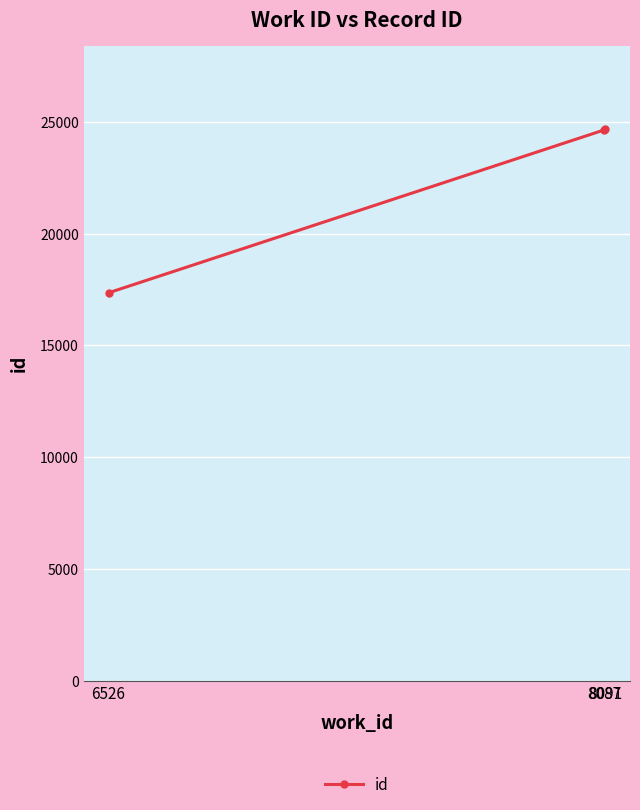

What is the change in value from 6526 to 8091?

+7338